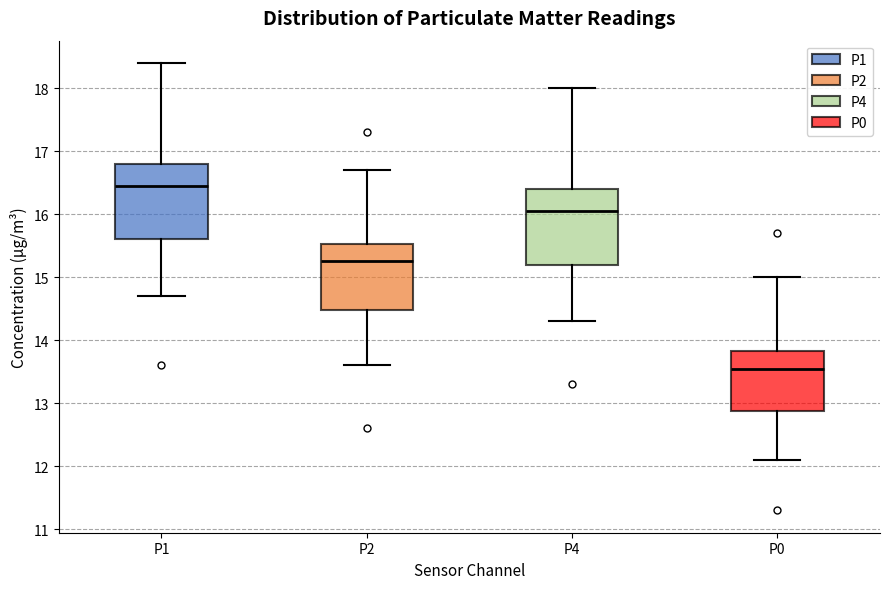

Reading left to right, transcribe this box plot: for each box, give where its median line is, the range the box spans, and where its two whiskers end, as read against the y-axis. The values are not printed on the chart, so give them approximately, as read against the axis.

P1: median 16.5, box 15.6 to 16.8, whiskers 14.7 to 18.4
P2: median 15.3, box 14.5 to 15.5, whiskers 13.6 to 16.7
P4: median 16.1, box 15.2 to 16.4, whiskers 14.3 to 18.0
P0: median 13.6, box 12.9 to 13.8, whiskers 12.1 to 15.0